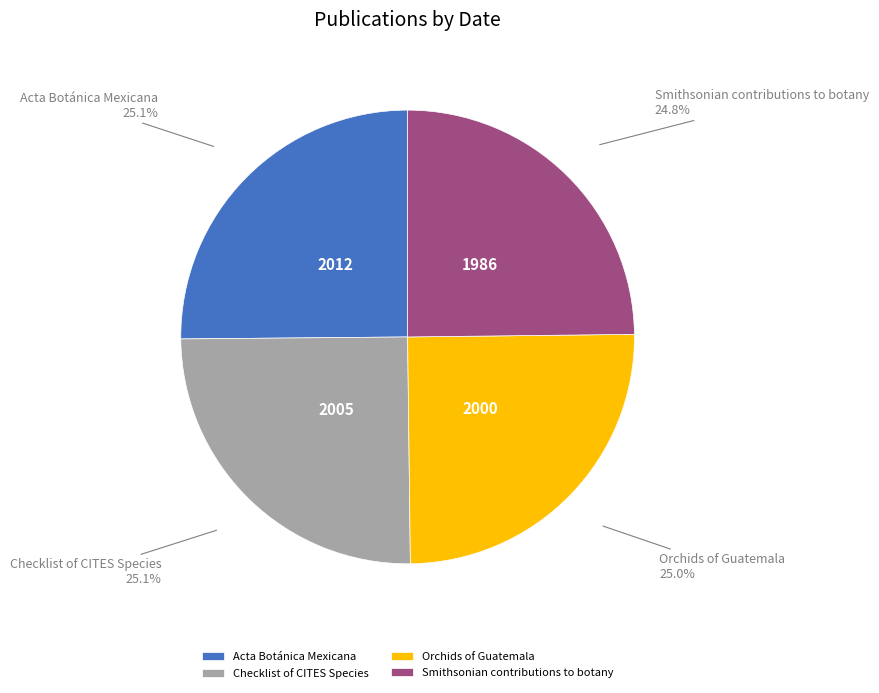

Combined, do Checklist of CITES Species and Orchids of Guatemala account for over 50%?

Yes